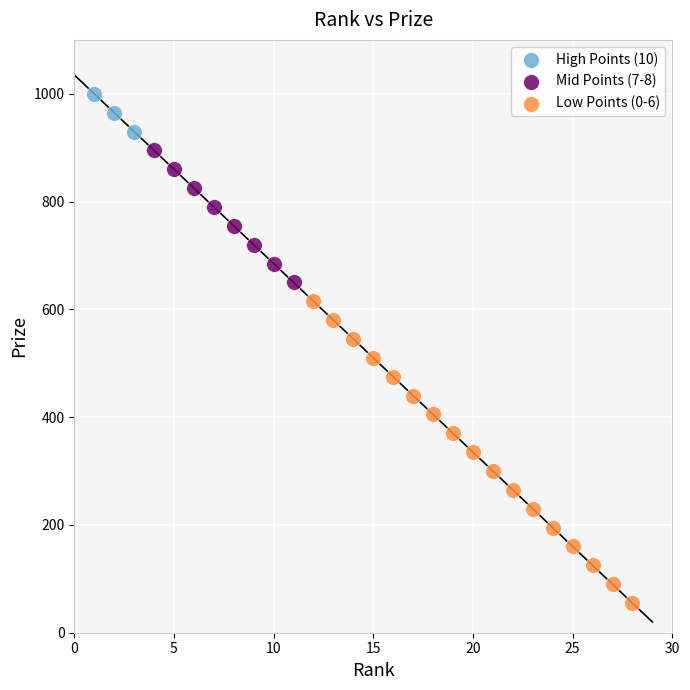

Which series reaches the maximum Y coordinate?

High Points (10)